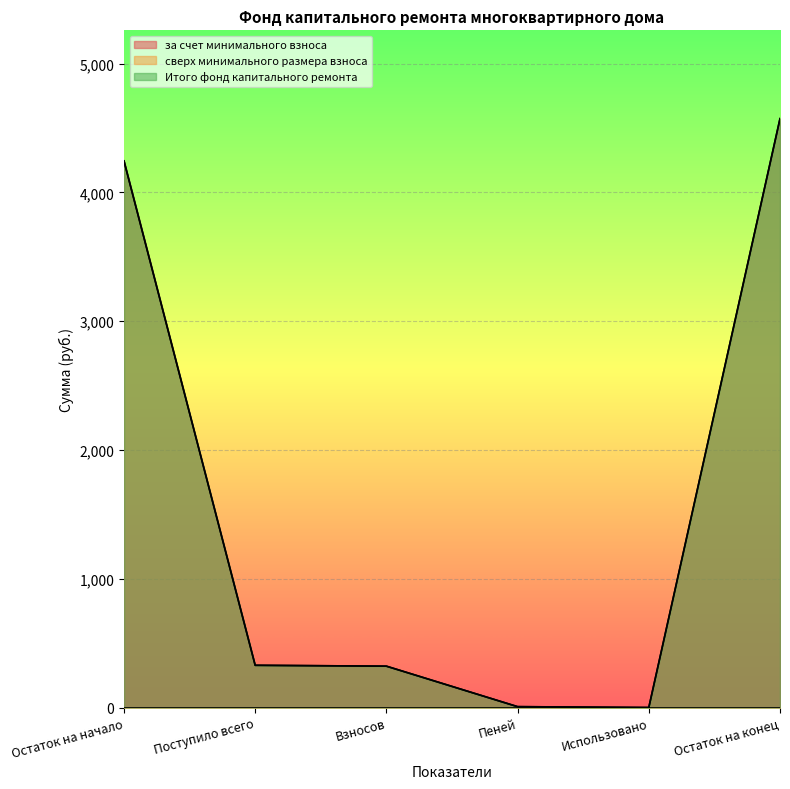

What value does the за счет минимального взноса series have at Остаток на конец?

4573.2